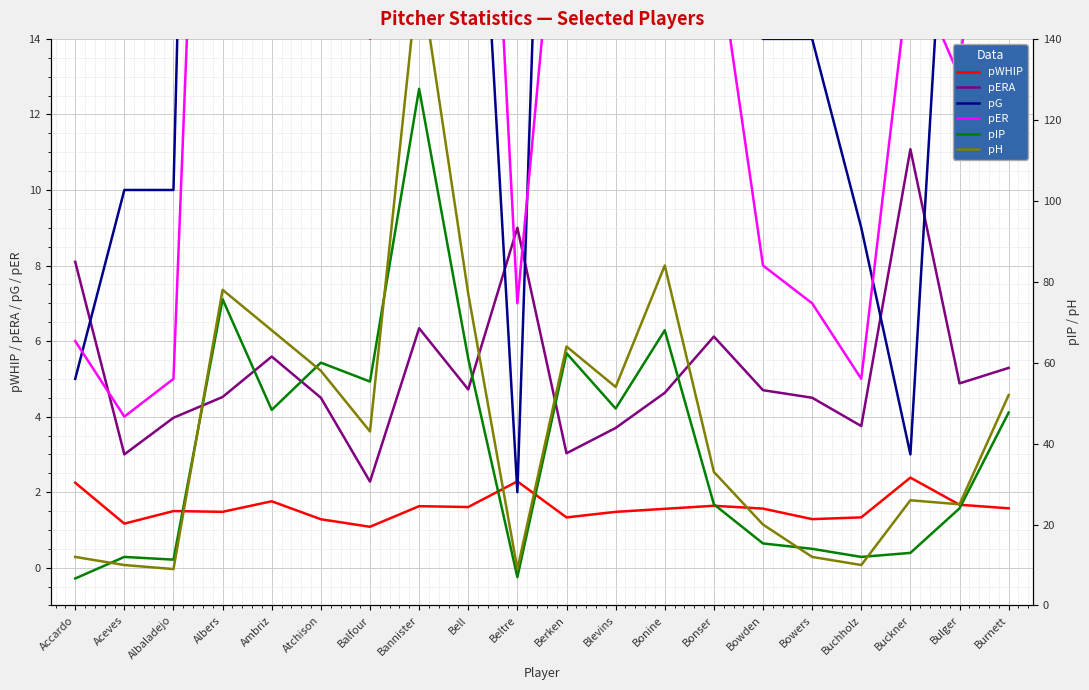

What is the difference between the maximum and minimum values in the pER series?

86.0